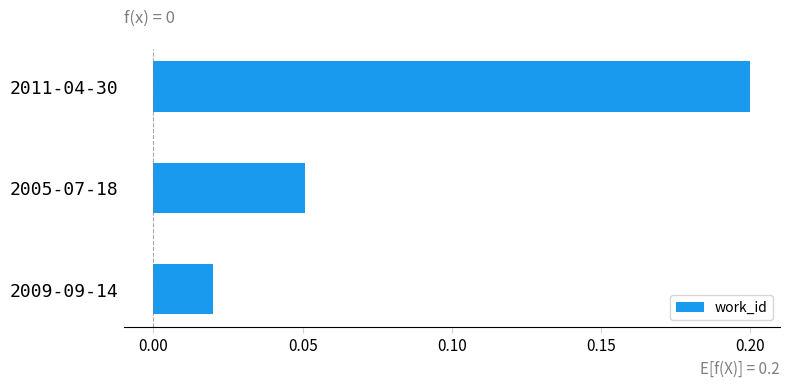

Rank the categories by value from lowest to highest.

2009-09-14, 2005-07-18, 2011-04-30